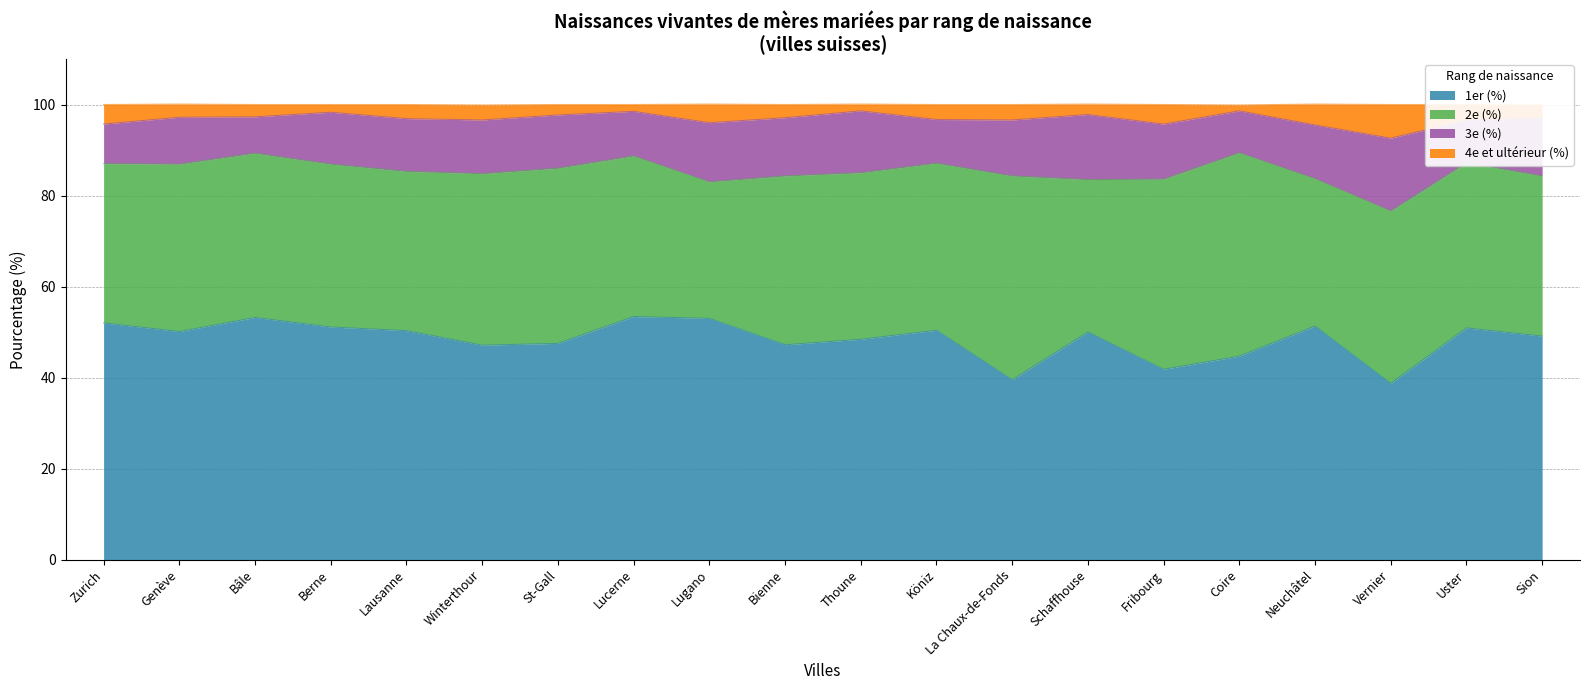

What is the lowest value of the 1er (%) series?

38.7